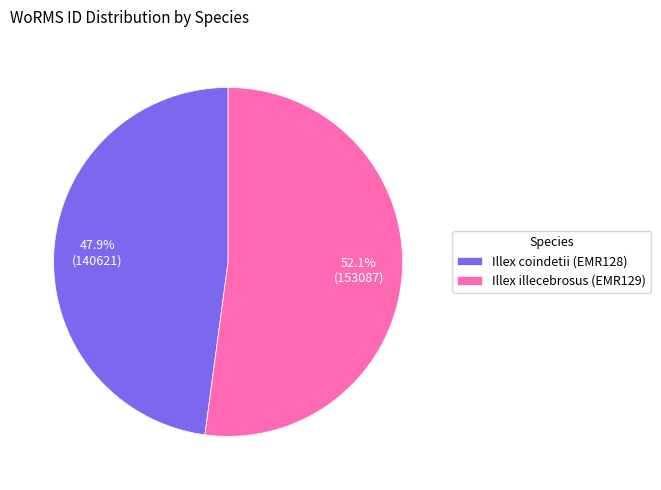

To the nearest percent, what is the combined percentage of Illex illecebrosus (EMR129) and Illex coindetii (EMR128)?

100%